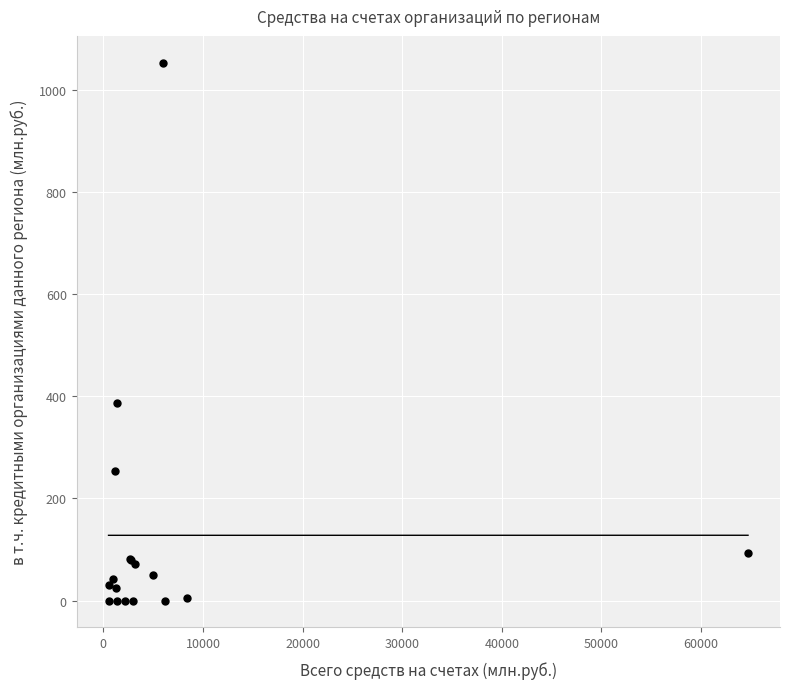

What Y value in the scatter plot is closest to 526?

386